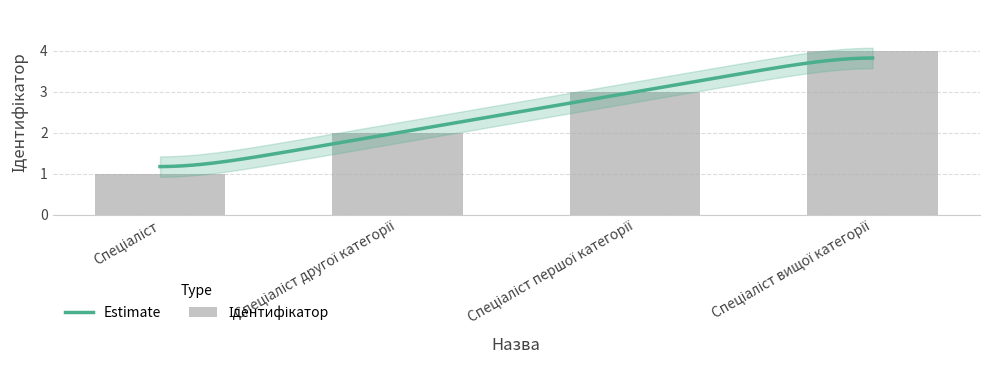

Reading left to right, list all the values displayed in this chart.

1	2	3	4